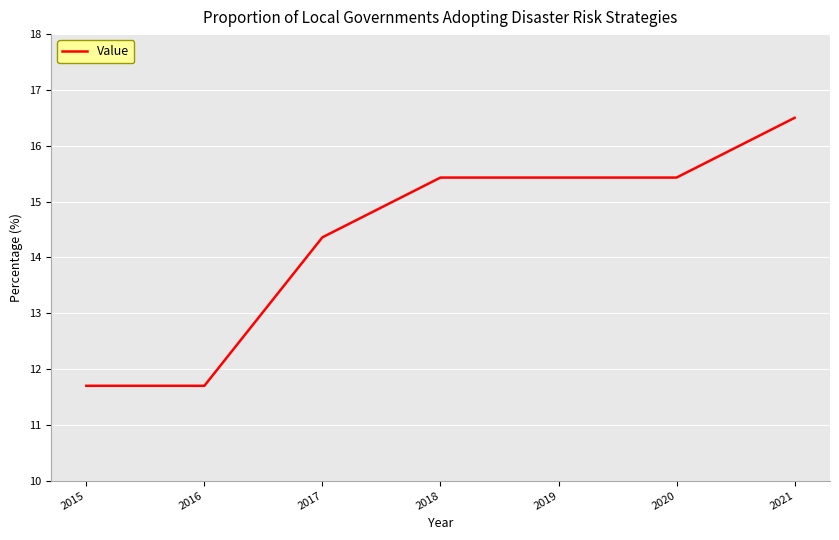

True or false: there are more than 1 points higher than both neighbors.

False